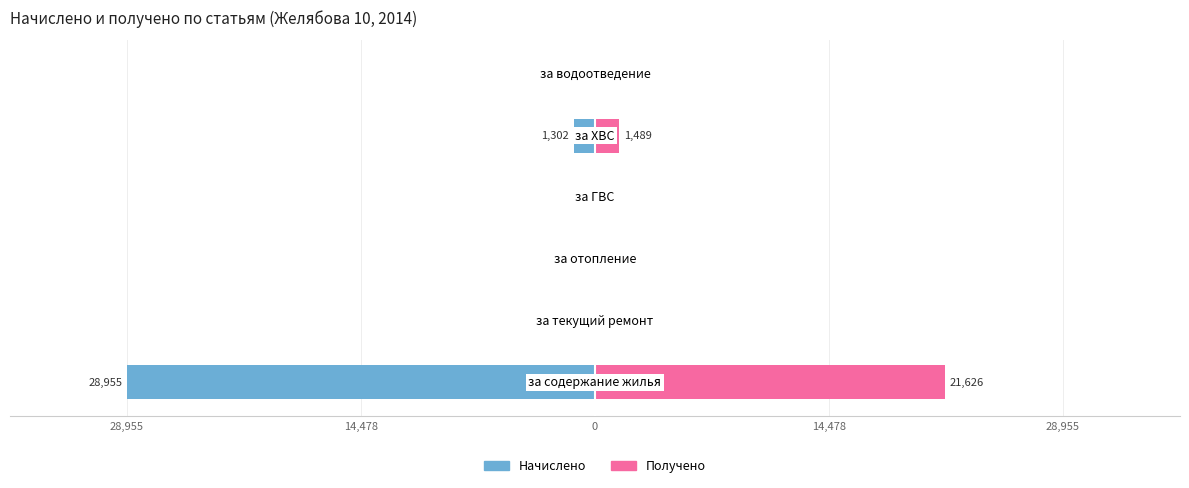

Which series changed the most between 28,955 and 14,478?

Начислено